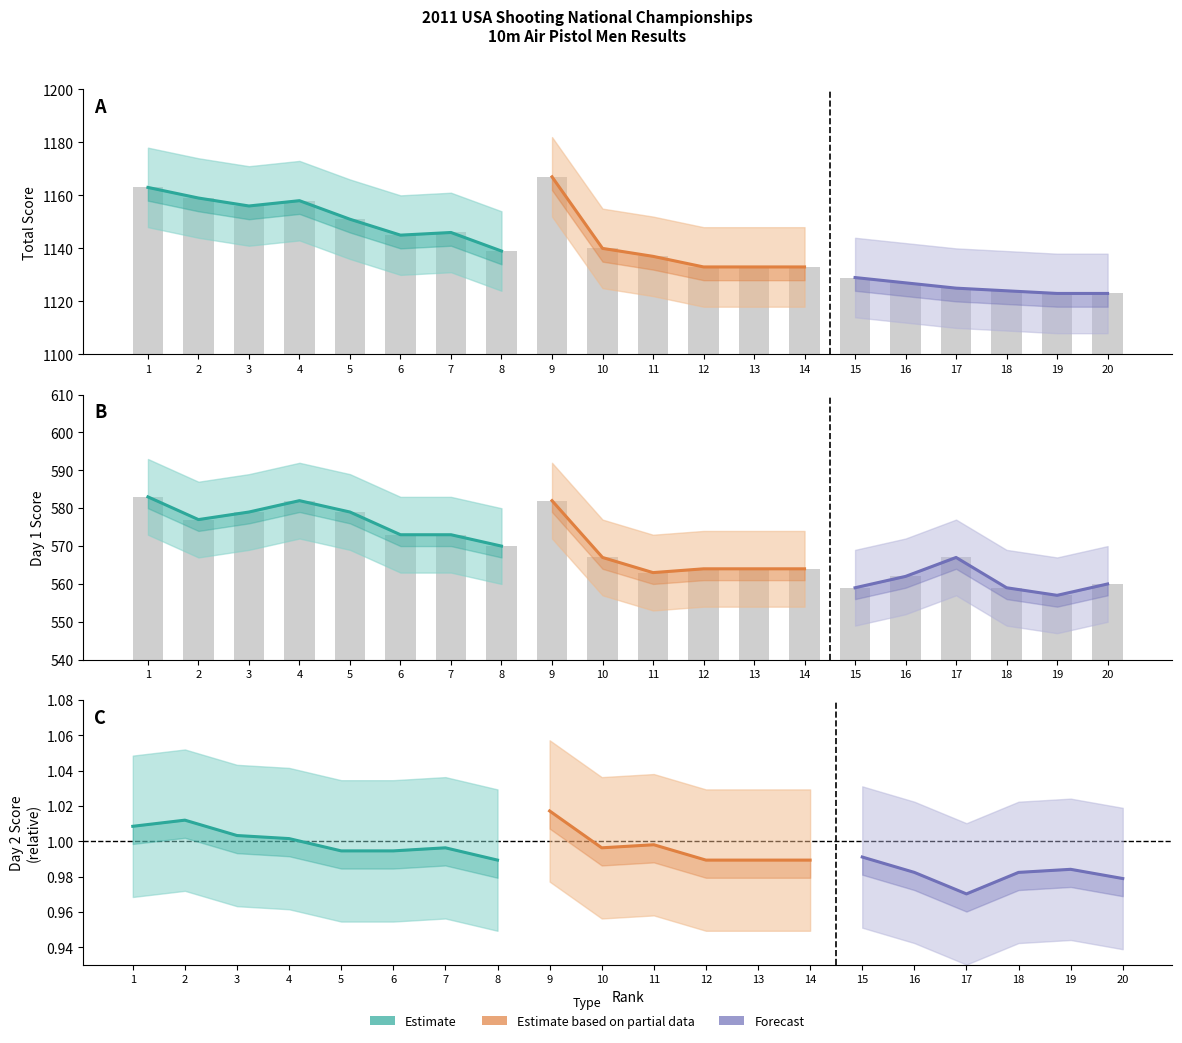

How many bars are there in total?

40